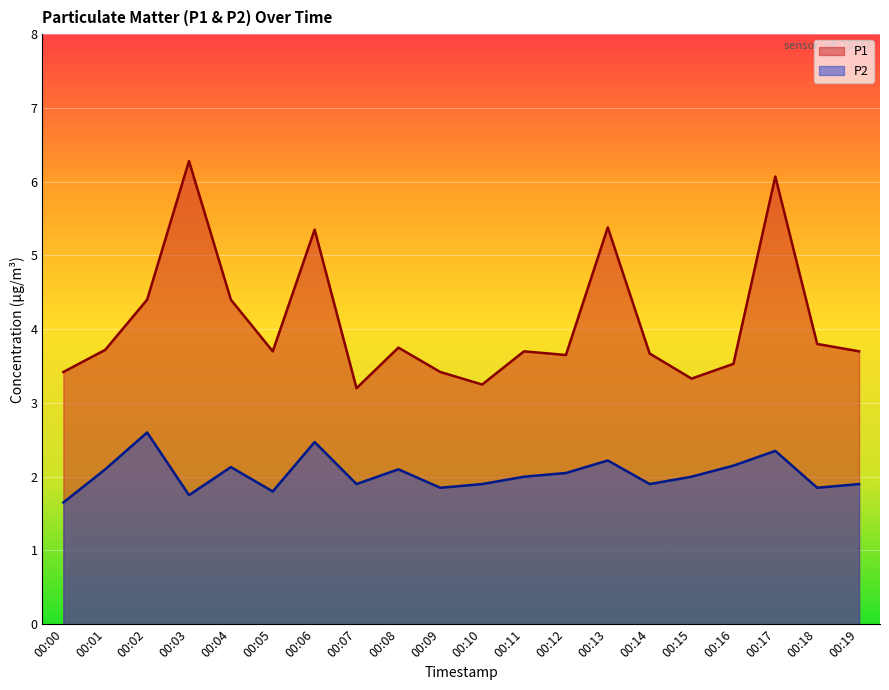

The value of P1 at 00:07 is 2.1. True or false?

False